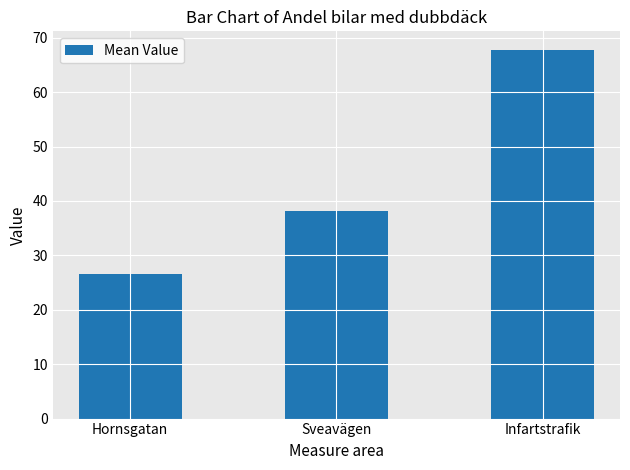

How many data points are above 38?

2